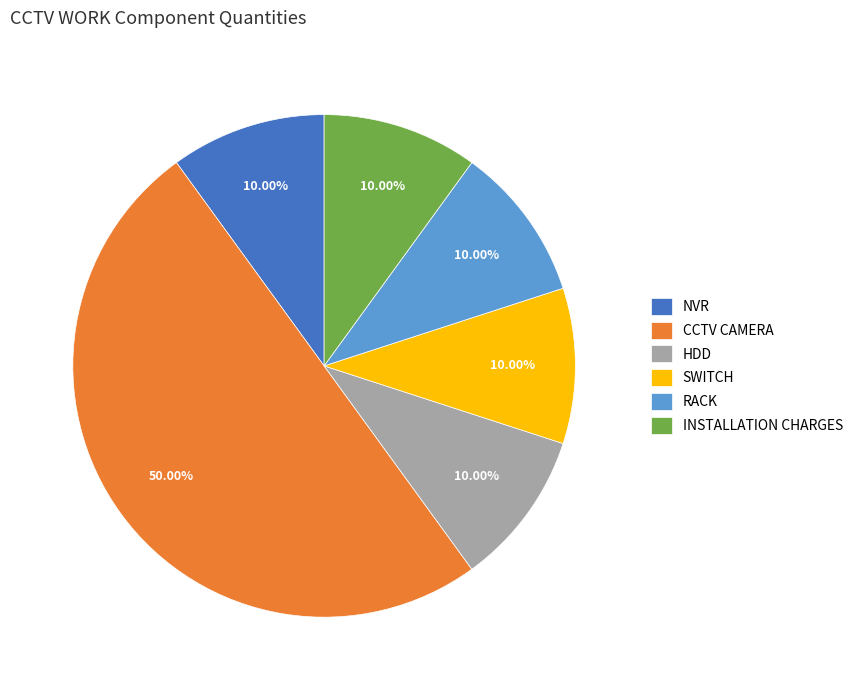

What percentage do INSTALLATION CHARGES and RACK together represent?

20.0%